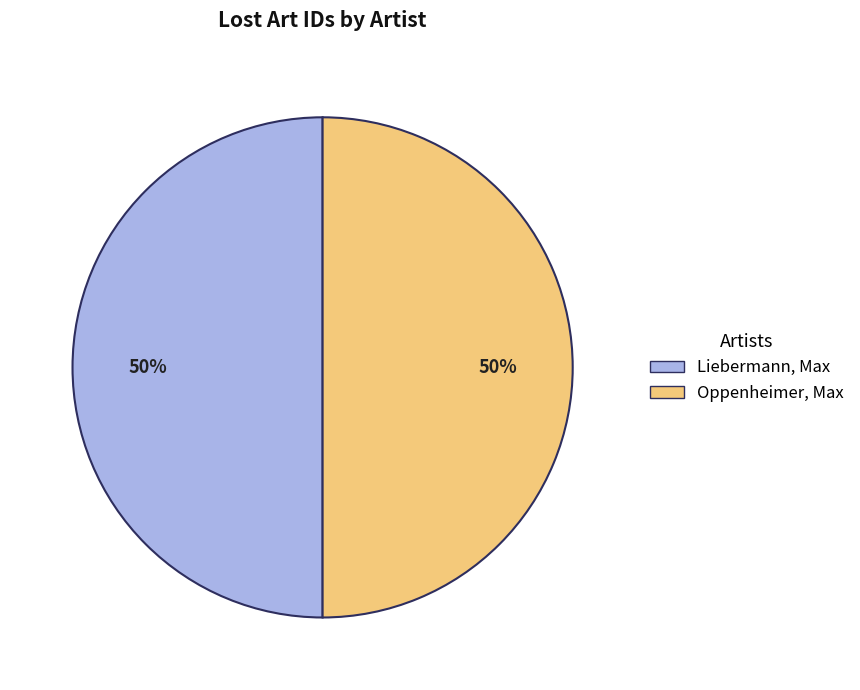

What is the ratio of the value at Oppenheimer, Max to the value at Liebermann, Max?

1.0